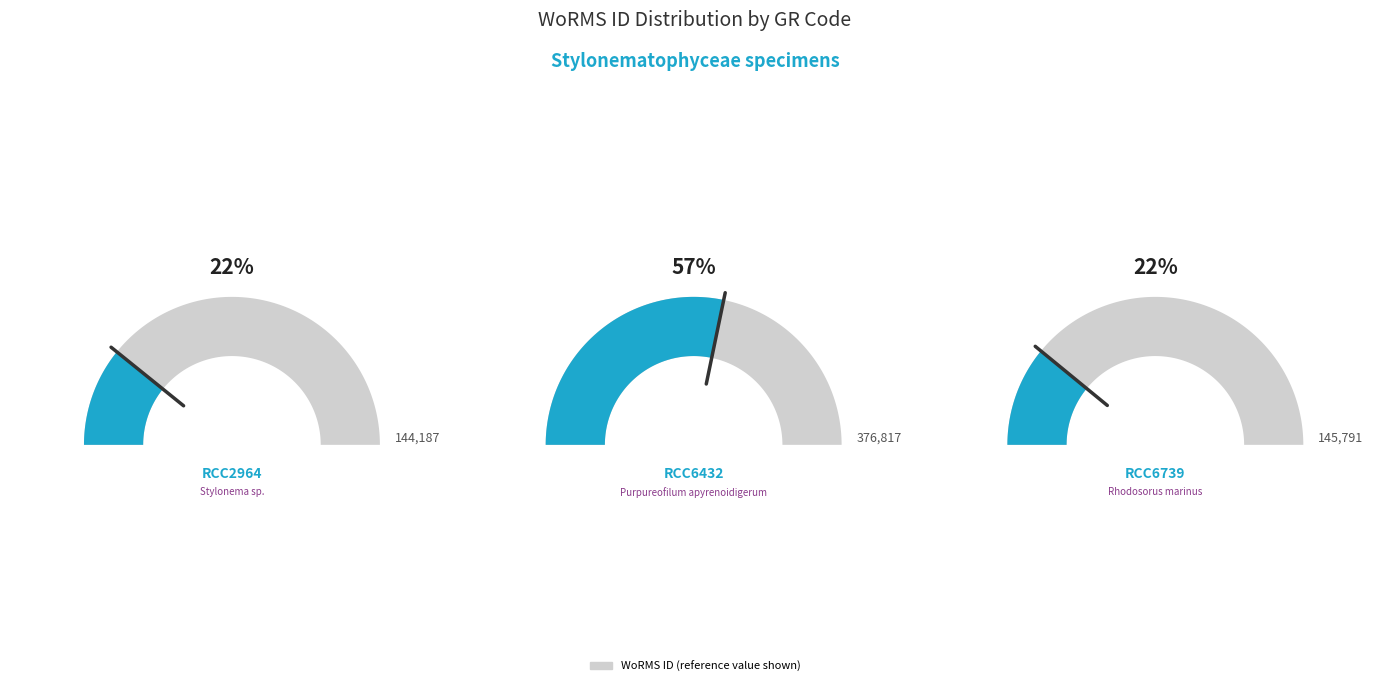

What is the total percentage of RCC6739 and RCC2964?

43.5%